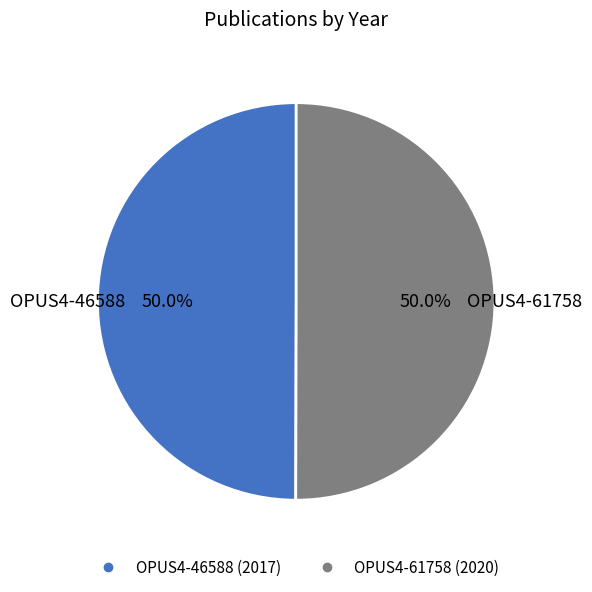

To the nearest percent, what is the average slice percentage?

50%